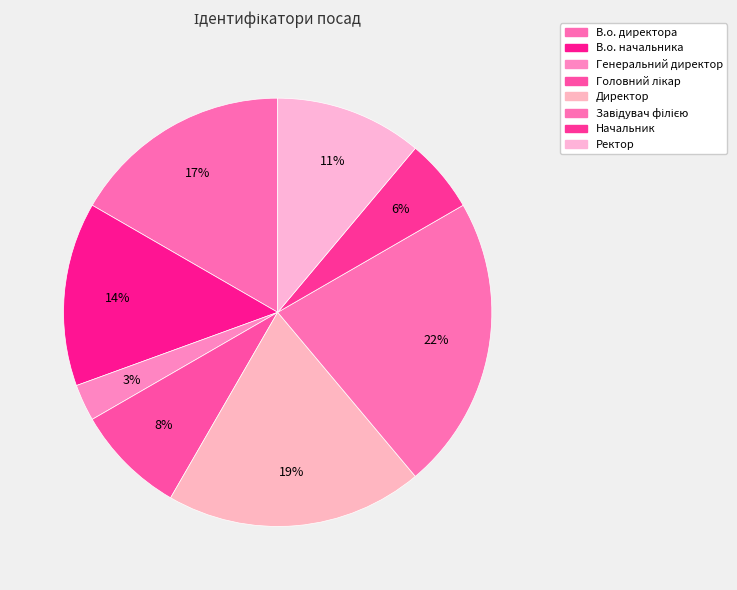

To the nearest percent, what is the combined percentage of Начальник and Генеральний директор?

8%